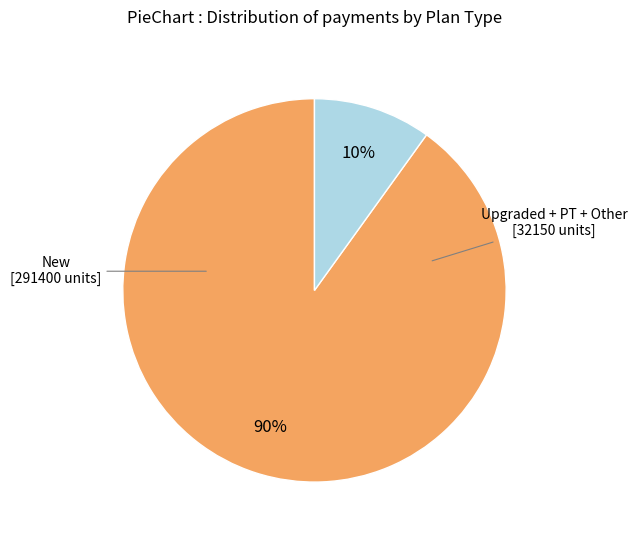

To the nearest percent, what is the difference between the New and Upgraded + PT + Other slice percentages?

80%